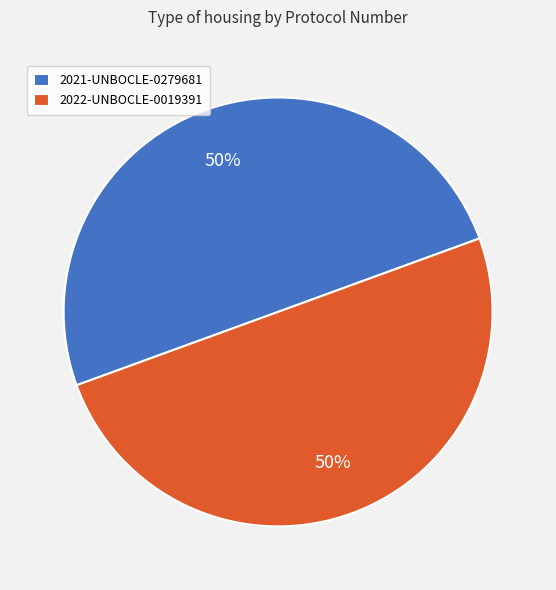

To the nearest percent, what percentage of the pie is 2022-UNBOCLE-0019391?

50%